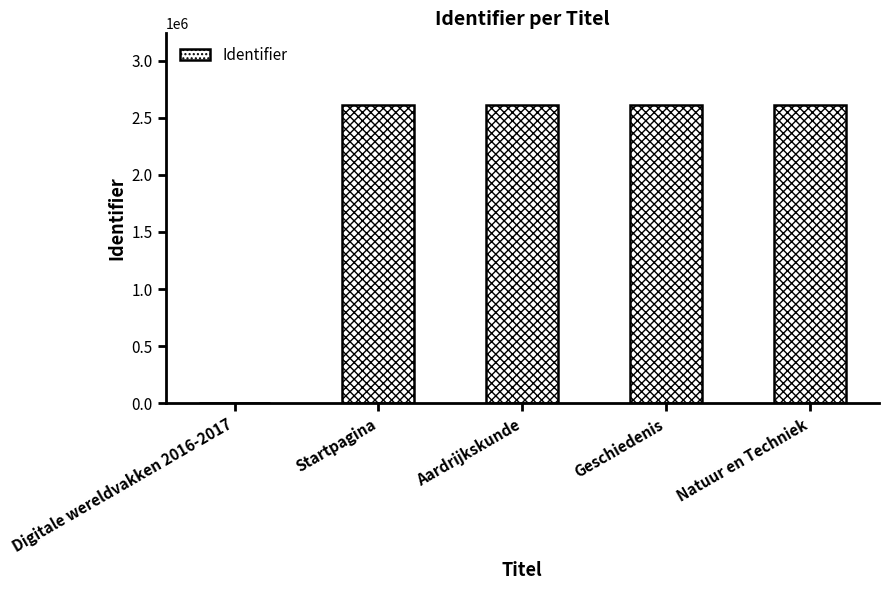

The chart shows a value of 0 at Digitale wereldvakken 2016-2017. True or false?

True